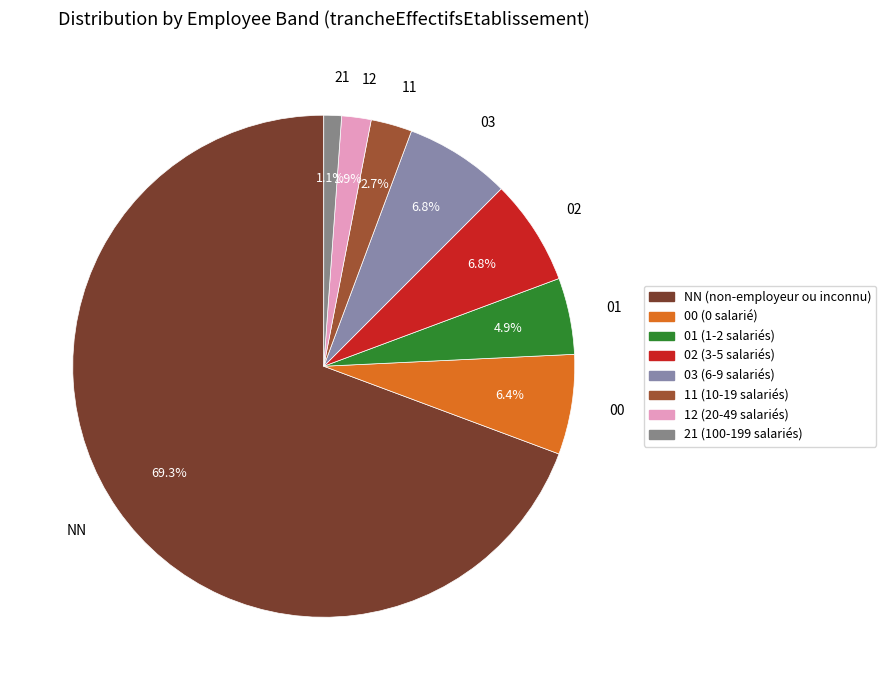

To the nearest percent, what is the combined percentage of 21 and 03?

8%